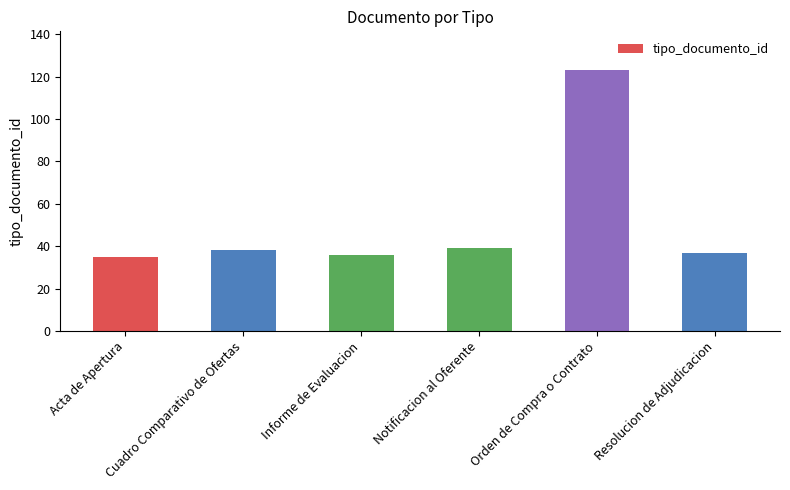

Count the number of categories in the chart.

6